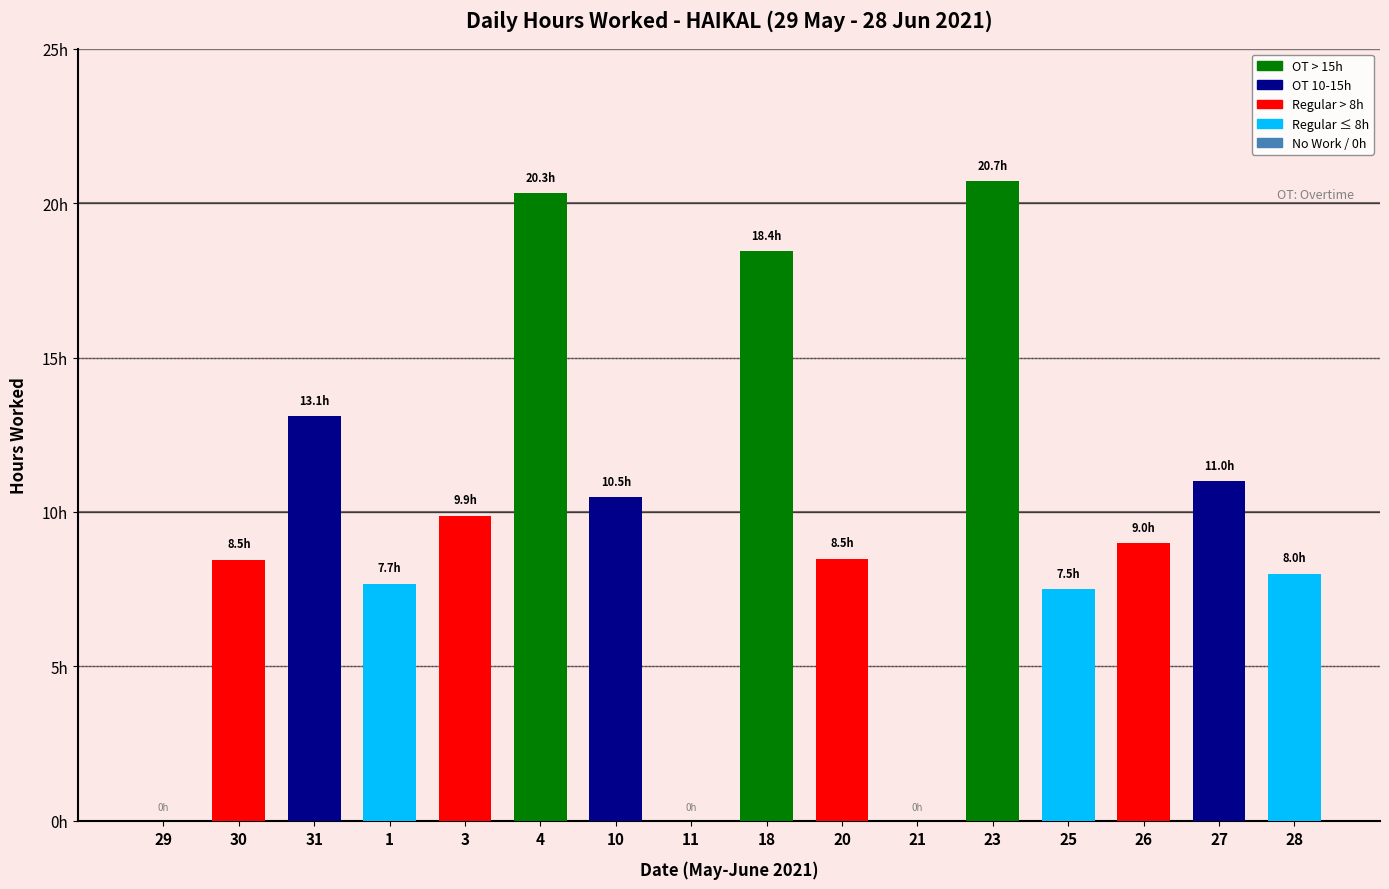

Reading left to right, what are all the values shown in this chart?

0.0	8.5	13.1	7.7	9.9	20.3	10.5	0.0	18.4	8.5	0.0	20.7	7.5	9.0	11.0	8.0